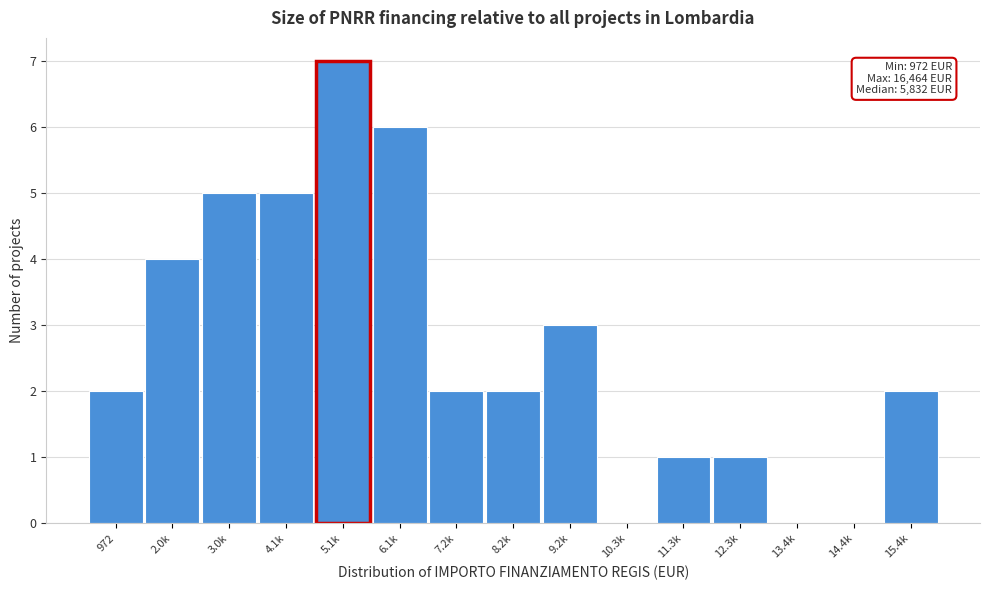

Reading right to left, list all the values displayed in this chart.

15.4k=2	14.4k=0	13.4k=0	12.3k=1	11.3k=1	10.3k=0	9.2k=3	8.2k=2	7.2k=2	6.1k=6	5.1k=7	4.1k=5	3.0k=5	2.0k=4	972=2